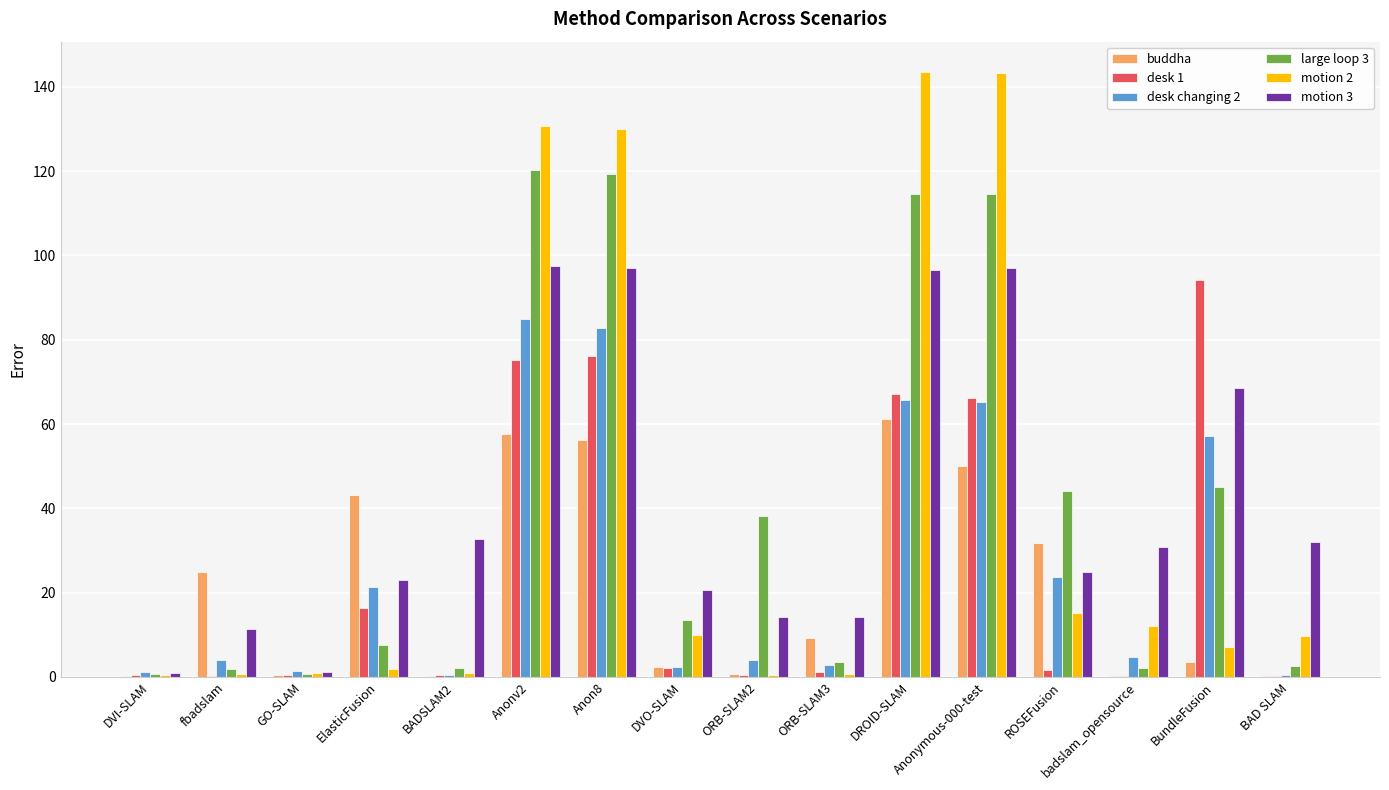

The value of motion 2 at ROSEFusion is 15.1. True or false?

True